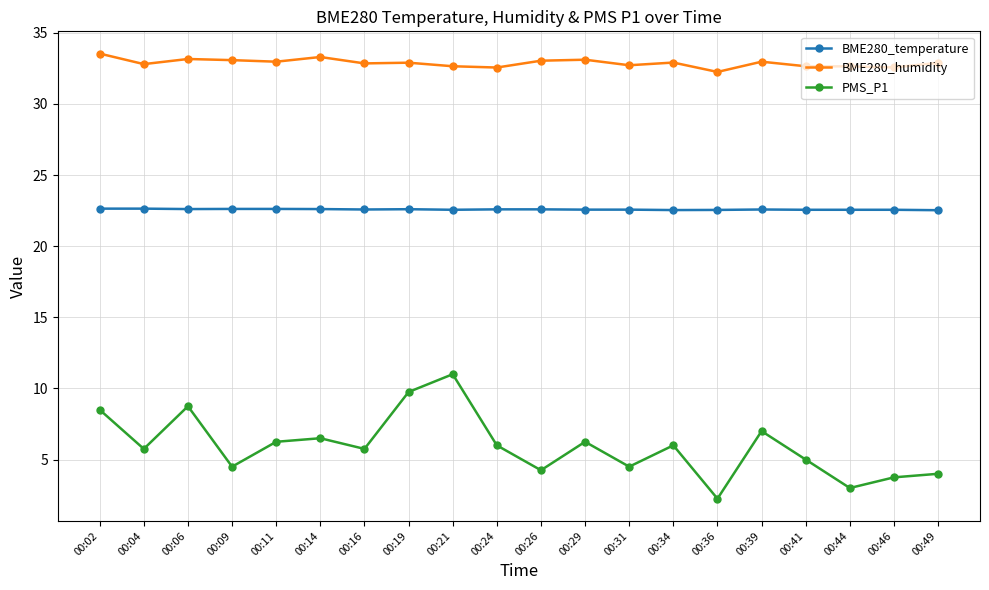

How many data points does each series have?

20